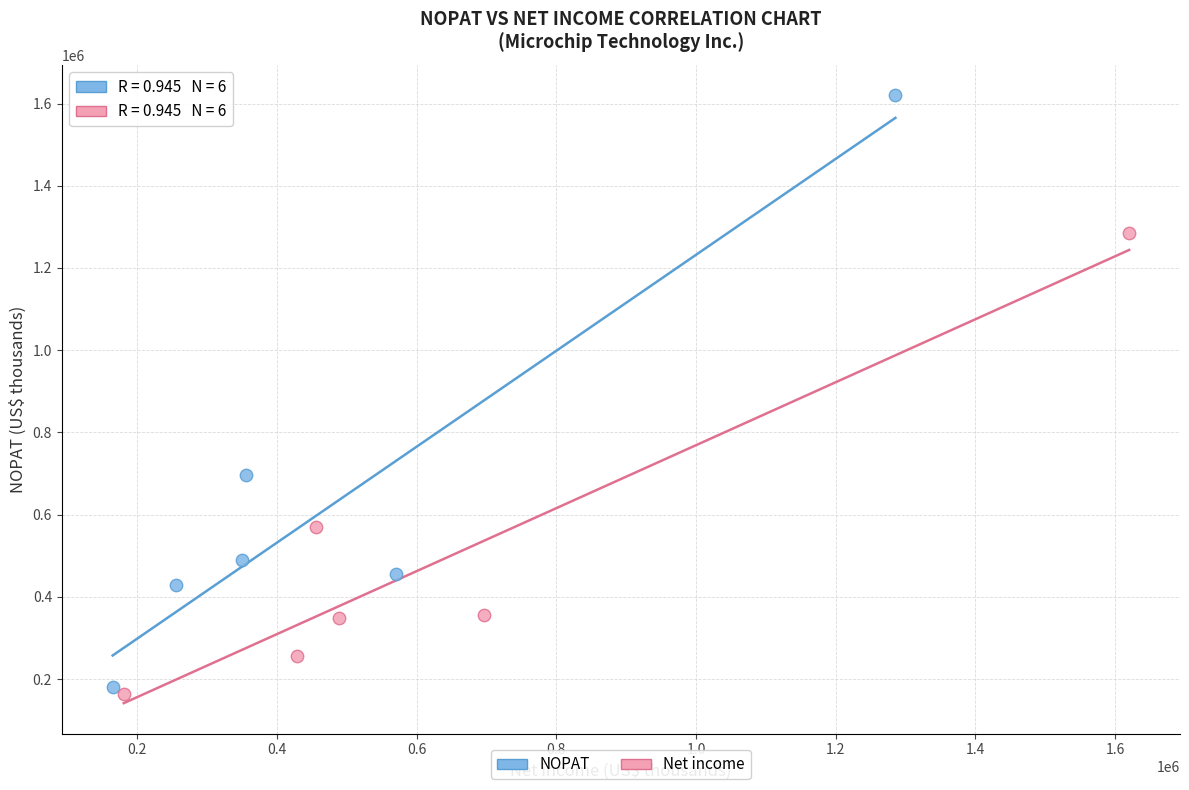

Which series has the widest spread of Y values?

NOPAT